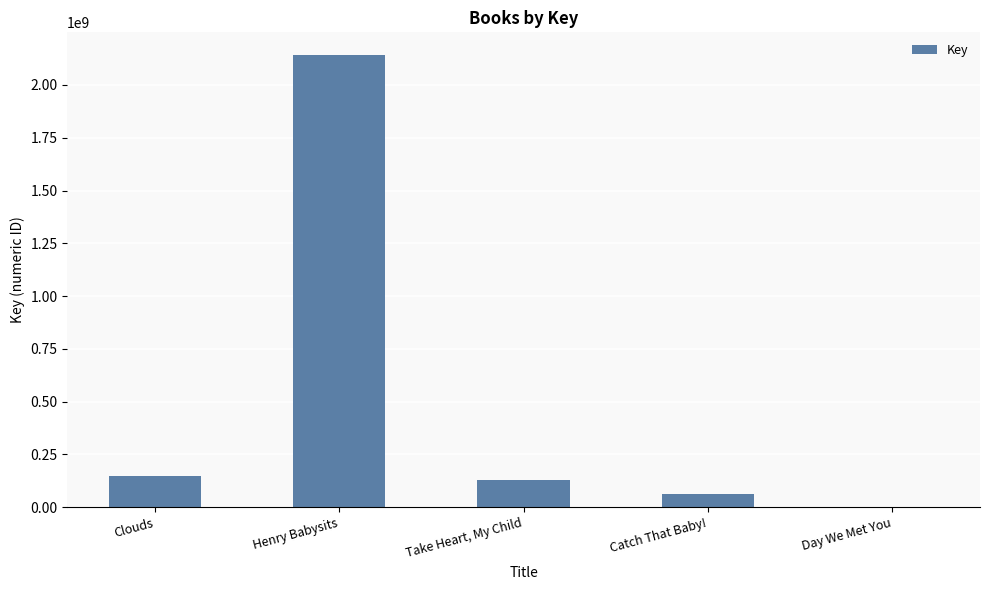

Which has a higher value, Clouds or Henry Babysits?

Henry Babysits